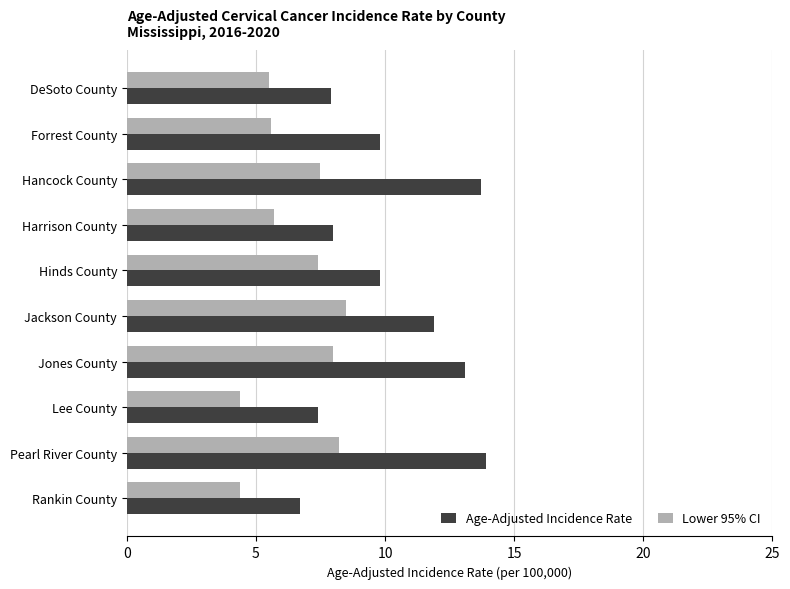

What is the greatest value displayed?

13.9